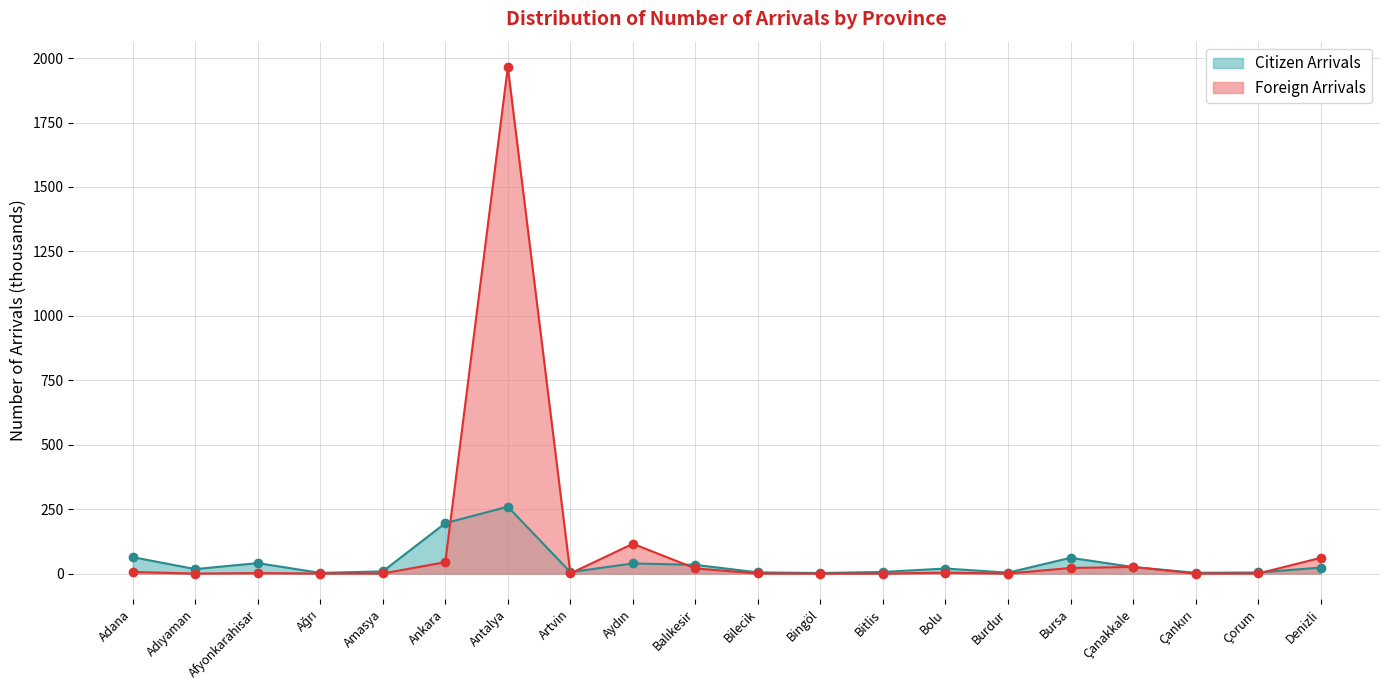

Which series has the largest range (max minus min)?

Foreign Arrivals